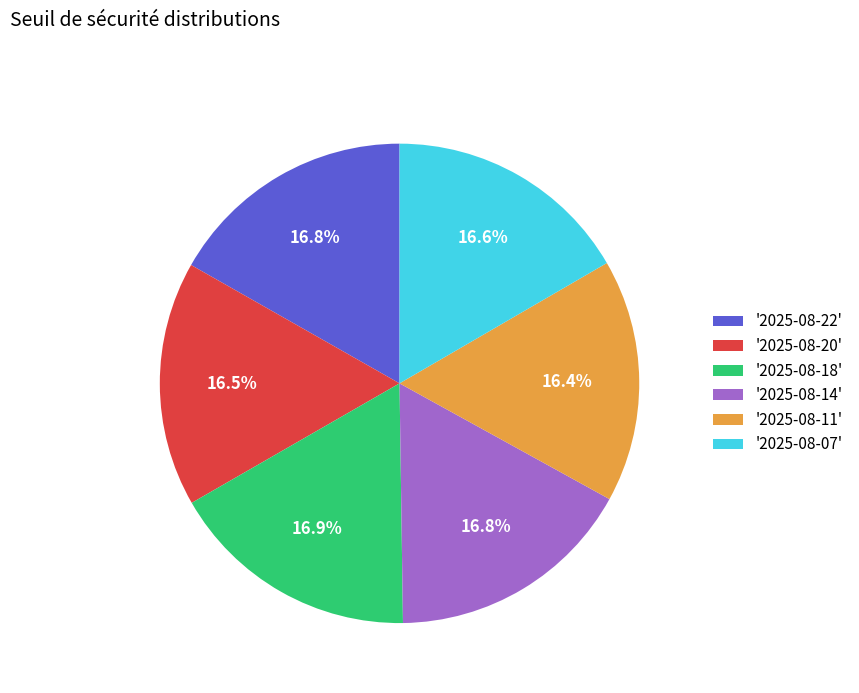

Combined, what portion of the pie is '2025-08-18' and '2025-08-22'?

33.7%